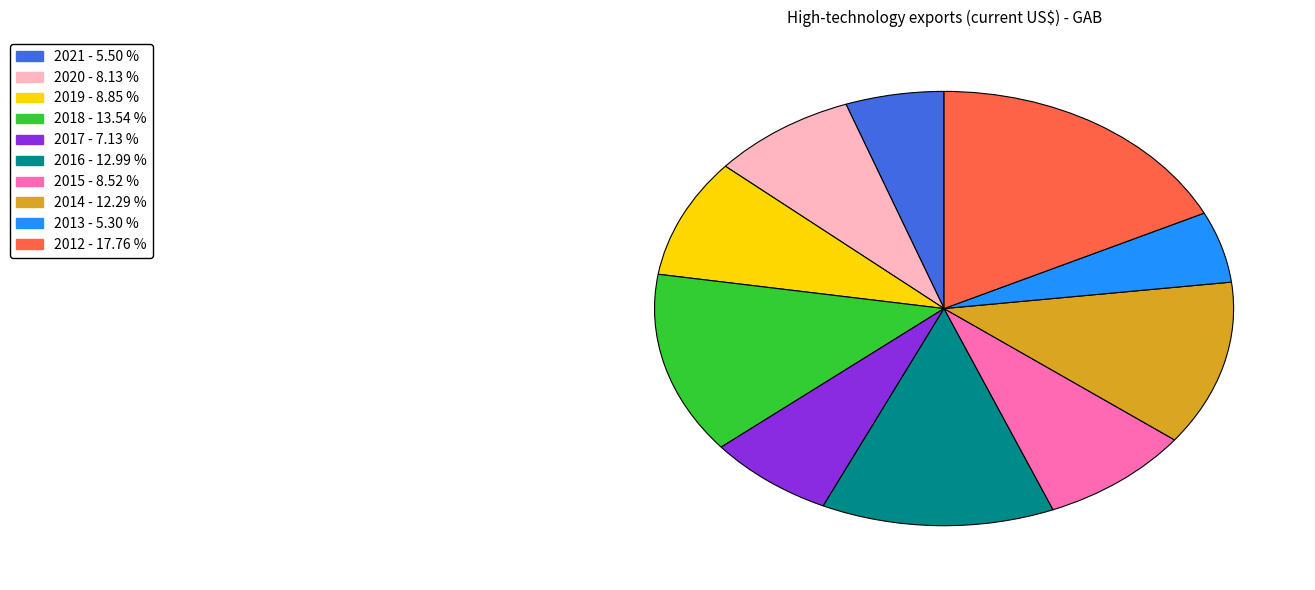

Which category has the biggest portion of the pie?

2012